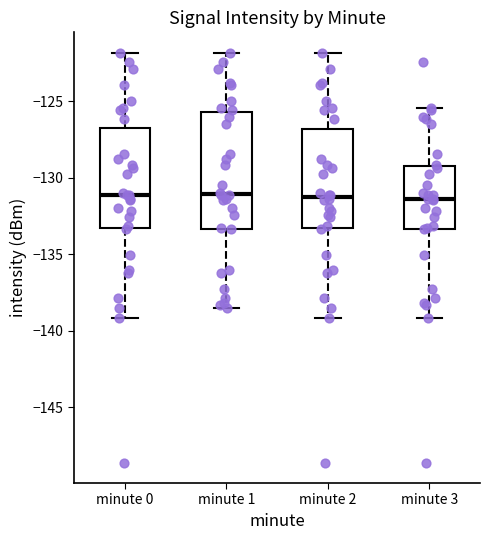

Reading left to right, transcribe this box plot: for each box, give where its median line is, the range the box spans, and where its two whiskers end, as read against the y-axis. The values are not printed on the chart, so give them approximately, as read against the axis.

minute 0: median -131.0, box -133.5 to -126.5, whiskers -139.0 to -122.0
minute 1: median -131.0, box -133.5 to -125.5, whiskers -138.5 to -122.0
minute 2: median -131.5, box -133.5 to -127.0, whiskers -139.0 to -122.0
minute 3: median -131.5, box -133.5 to -129.0, whiskers -139.0 to -125.5